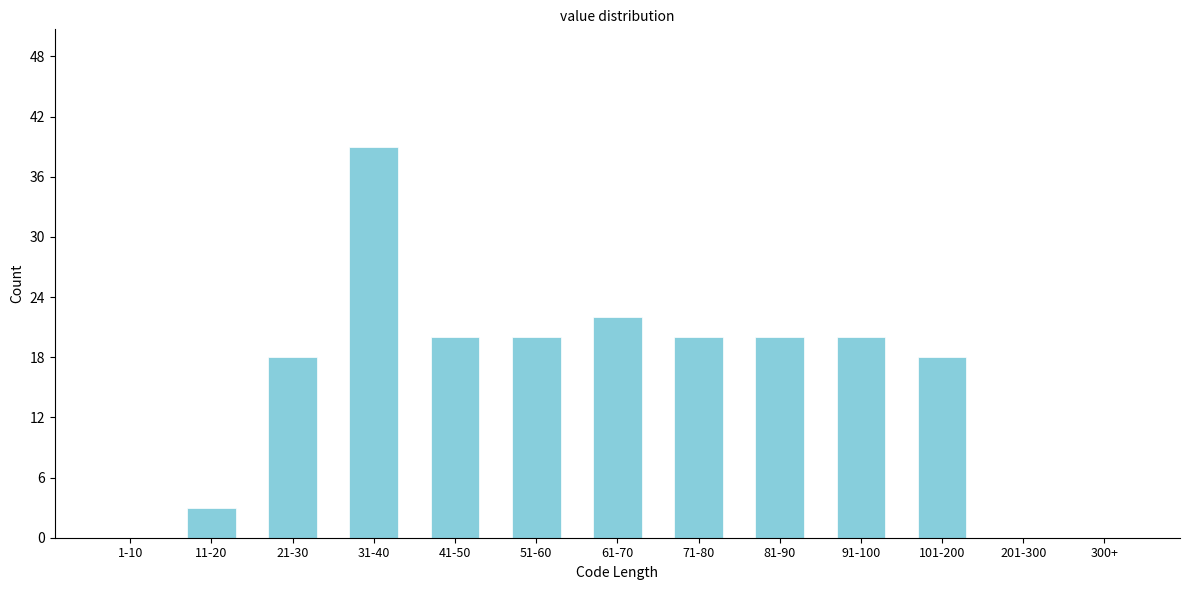

Reading left to right, what are all the values shown in this chart?

1-10=0	11-20=3	21-30=18	31-40=39	41-50=20	51-60=20	61-70=22	71-80=20	81-90=20	91-100=20	101-200=18	201-300=0	300+=0